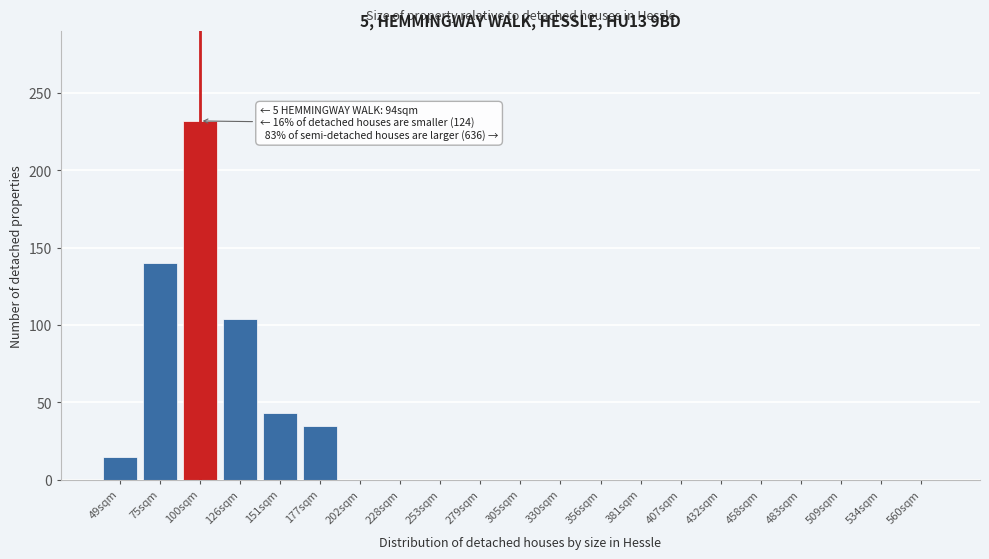

Reading left to right, list all the values displayed in this chart.

49sqm=15	75sqm=140	100sqm=232	126sqm=104	151sqm=43	177sqm=35	202sqm=0	228sqm=0	253sqm=0	279sqm=0	305sqm=0	330sqm=0	356sqm=0	381sqm=0	407sqm=0	432sqm=0	458sqm=0	483sqm=0	509sqm=0	534sqm=0	560sqm=0